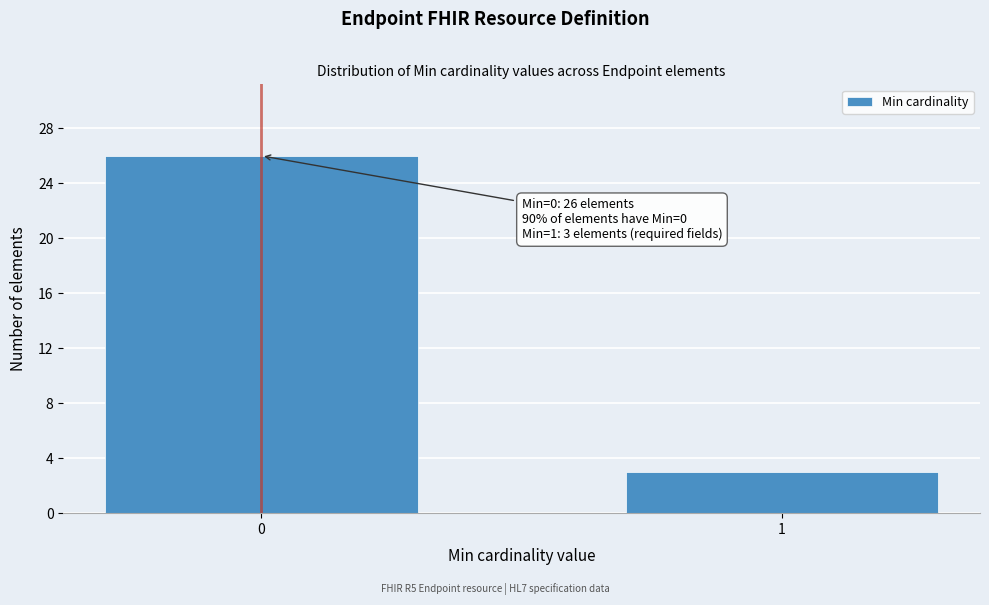

Reading left to right, transcribe all the data shown in this chart.

26	3